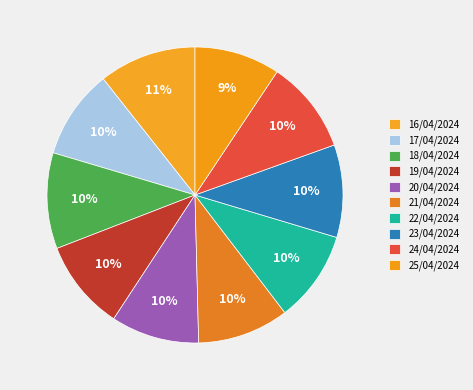

To the nearest percent, what percentage of the pie is 23/04/2024?

10%